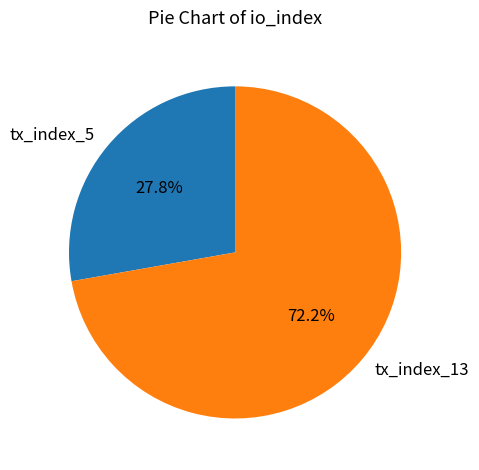

Is there any slice that represents more than half of the pie?

Yes